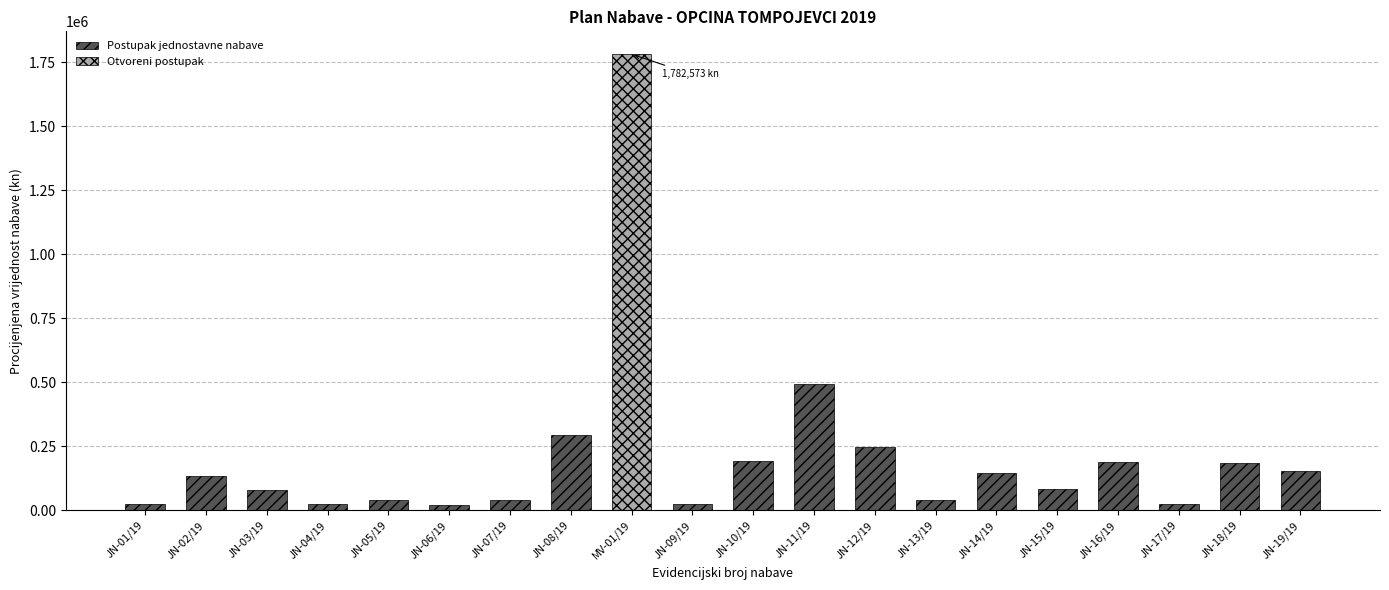

How many data points are above 134400?

9